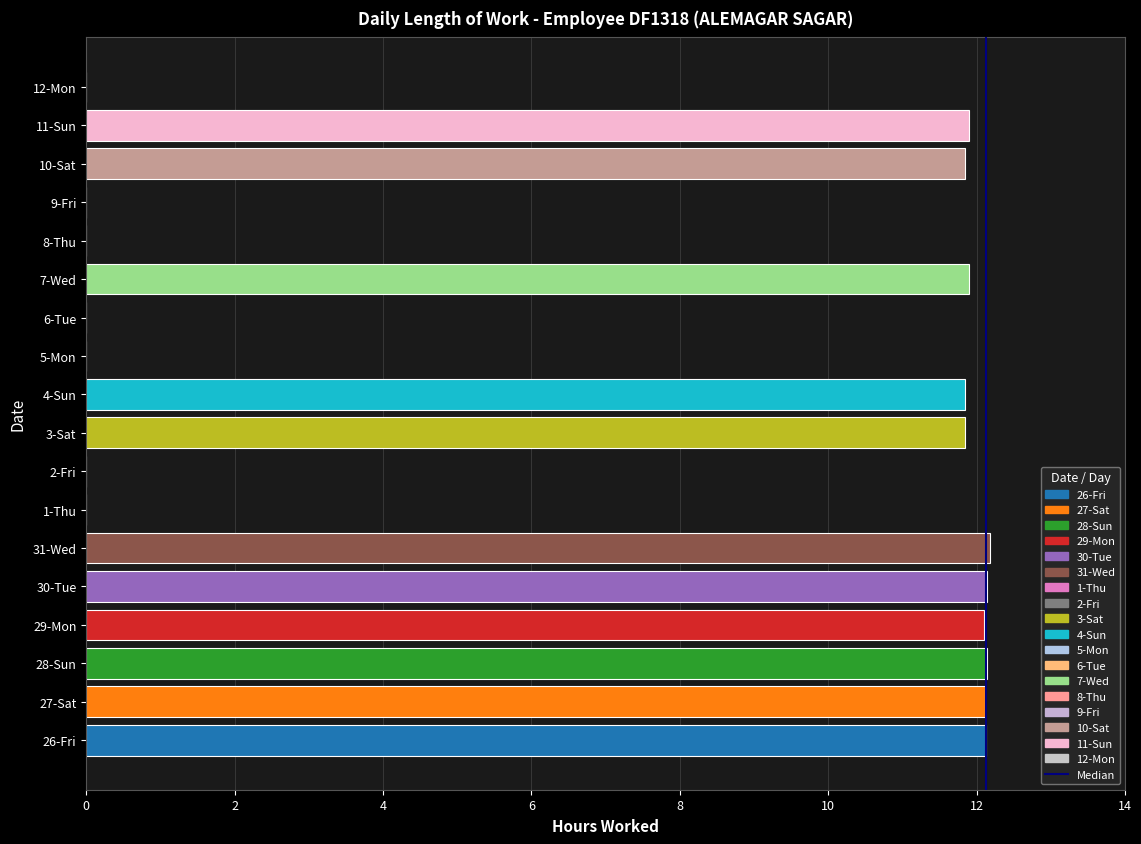

How many values exceed 11?

11